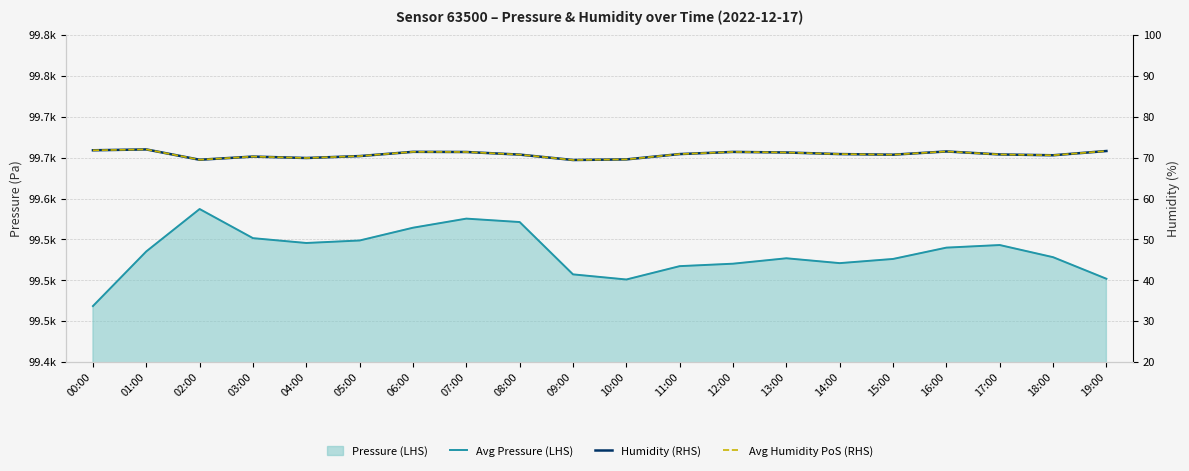

Reading left to right, transcribe all the data shown in this chart.

Avg Pressure (LHS): 99468.4	99535.3	99587.2	99551.5	99545.6	99548.7	99564.3	99575.4	99571.2	99507.2	99500.9	99517.2	99520.2	99526.9	99520.9	99526.1	99539.9	99543.1	99528.2	99501.8
Humidity (RHS): 71.8	72.0	69.5	70.3	69.9	70.4	71.4	71.4	70.8	69.4	69.6	70.9	71.4	71.3	70.9	70.7	71.5	70.8	70.6	71.6
Avg Humidity PoS (RHS): 71.8	72.0	69.5	70.3	69.9	70.4	71.4	71.4	70.8	69.4	69.6	70.9	71.4	71.3	70.9	70.7	71.5	70.8	70.6	71.6